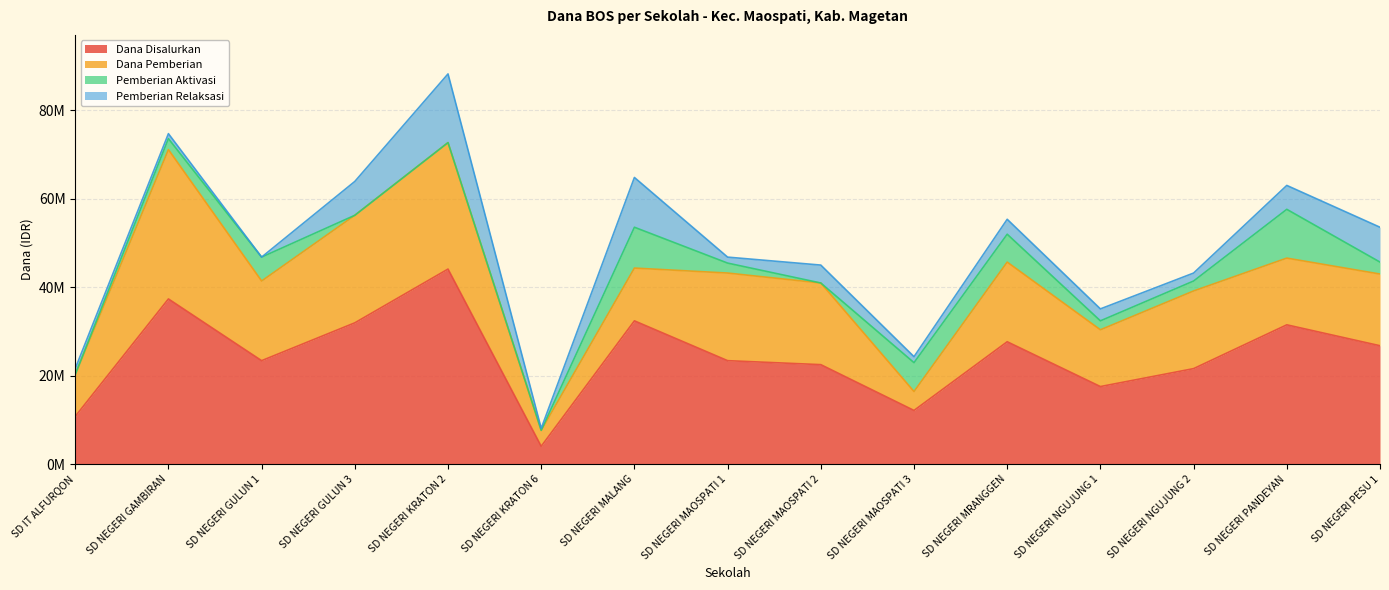

What are all the series names shown in the legend?

Dana Disalurkan, Dana Pemberian, Pemberian Aktivasi, Pemberian Relaksasi